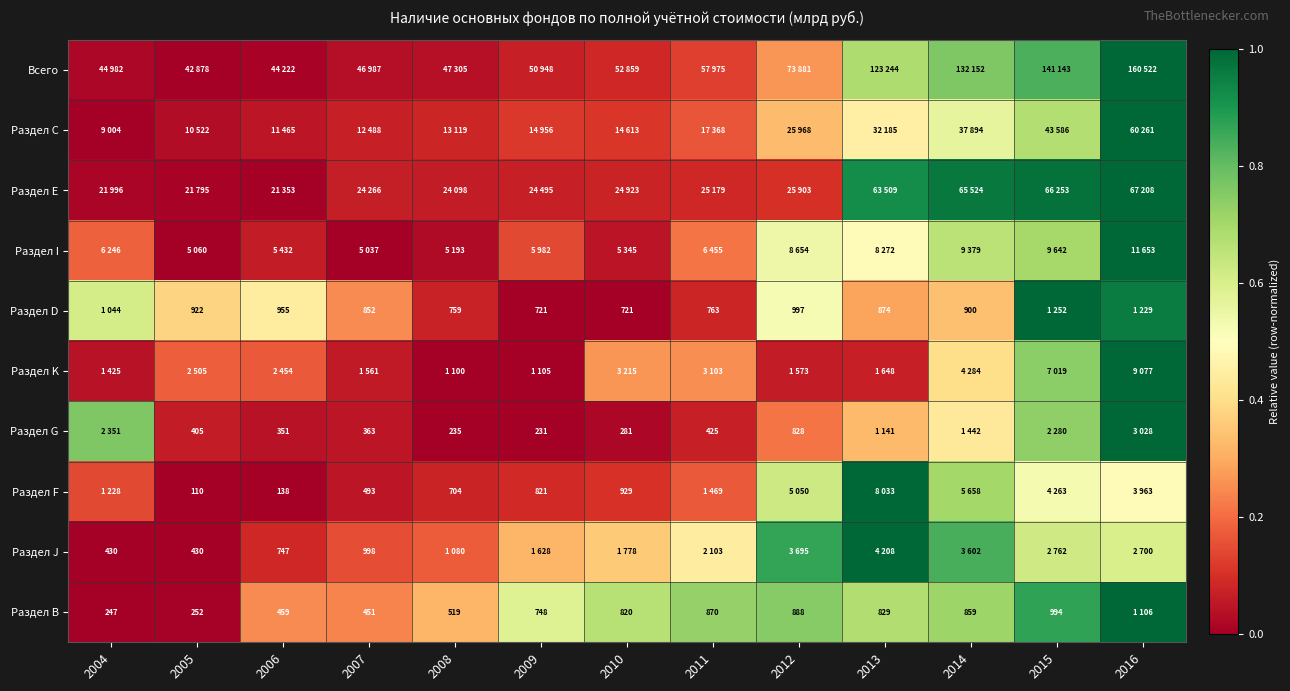

Rank the categories by Раздел В value from highest to lowest.

2016, 2015, 2012, 2011, 2014, 2013, 2010, 2009, 2008, 2006, 2007, 2005, 2004